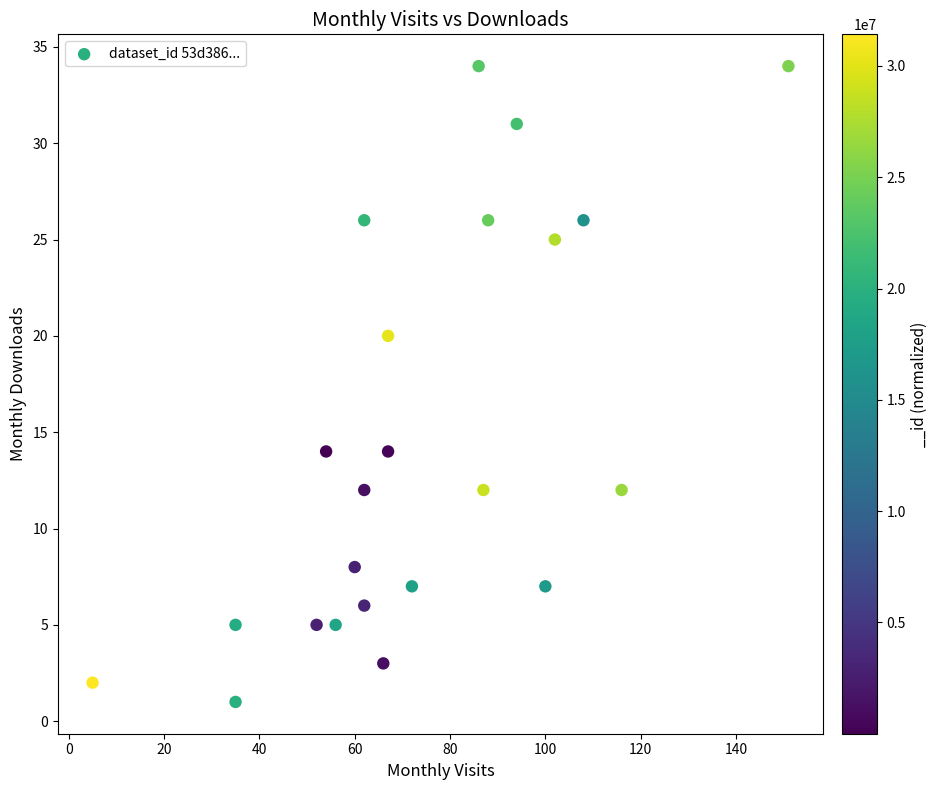

What is the range of Y values (max minus min)?

33